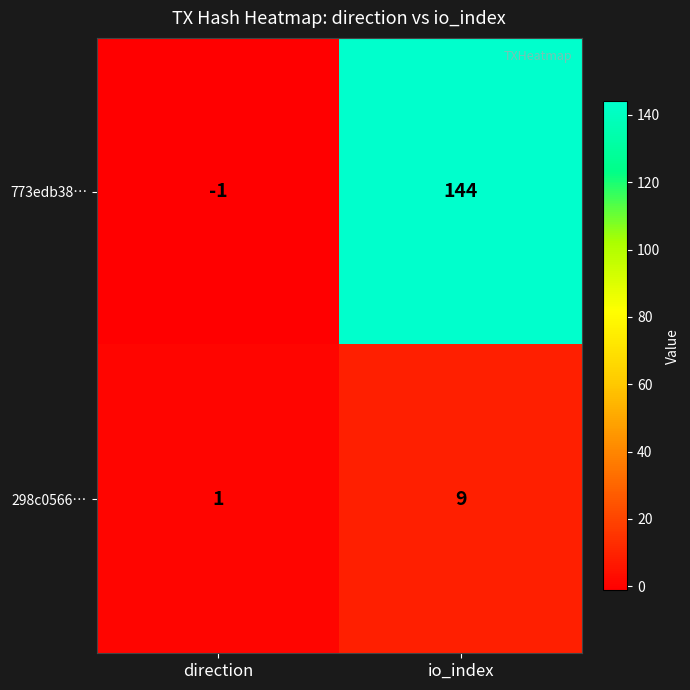

At which label does 298c0566… reach its minimum?

direction